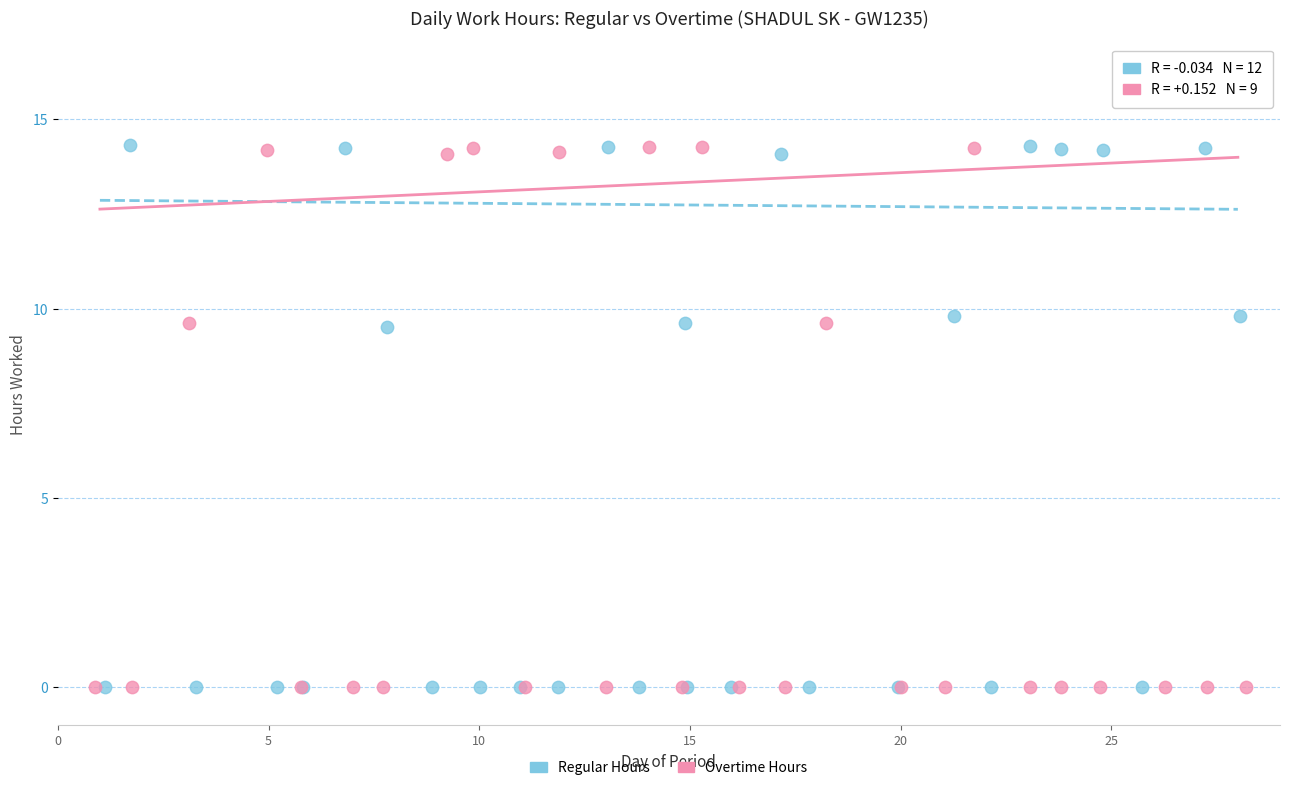

What are all the series names shown in the legend?

Regular Hours, Overtime Hours